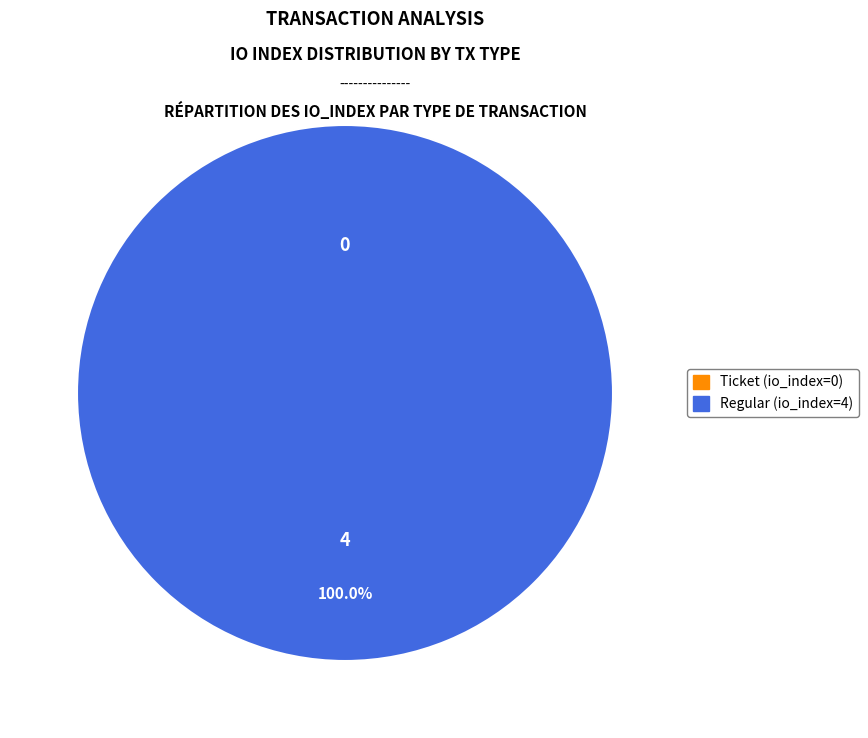

What is the smallest slice in the pie chart?

Ticket (io_index=0)